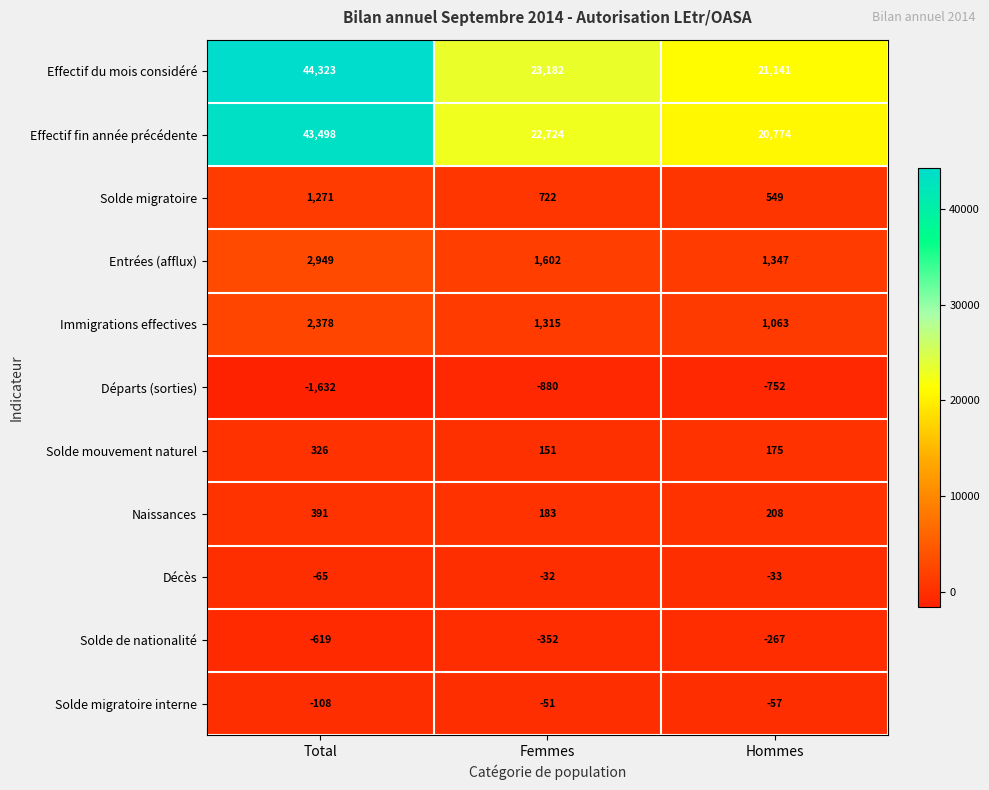

The Décès series shows -65 at Total. True or false?

True